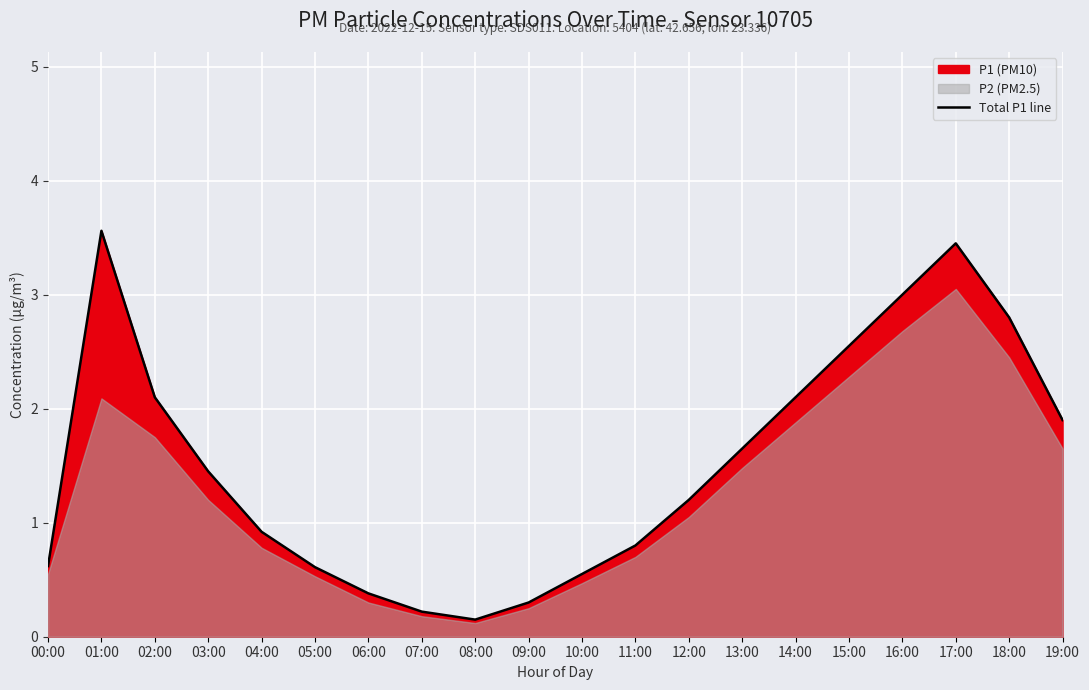

What position from the left is 12:00?

13